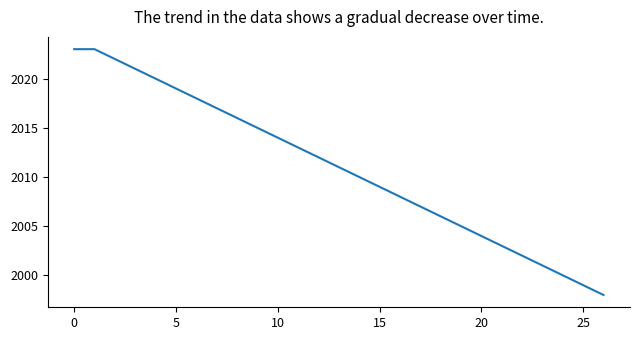

What is the smallest value displayed?

1998